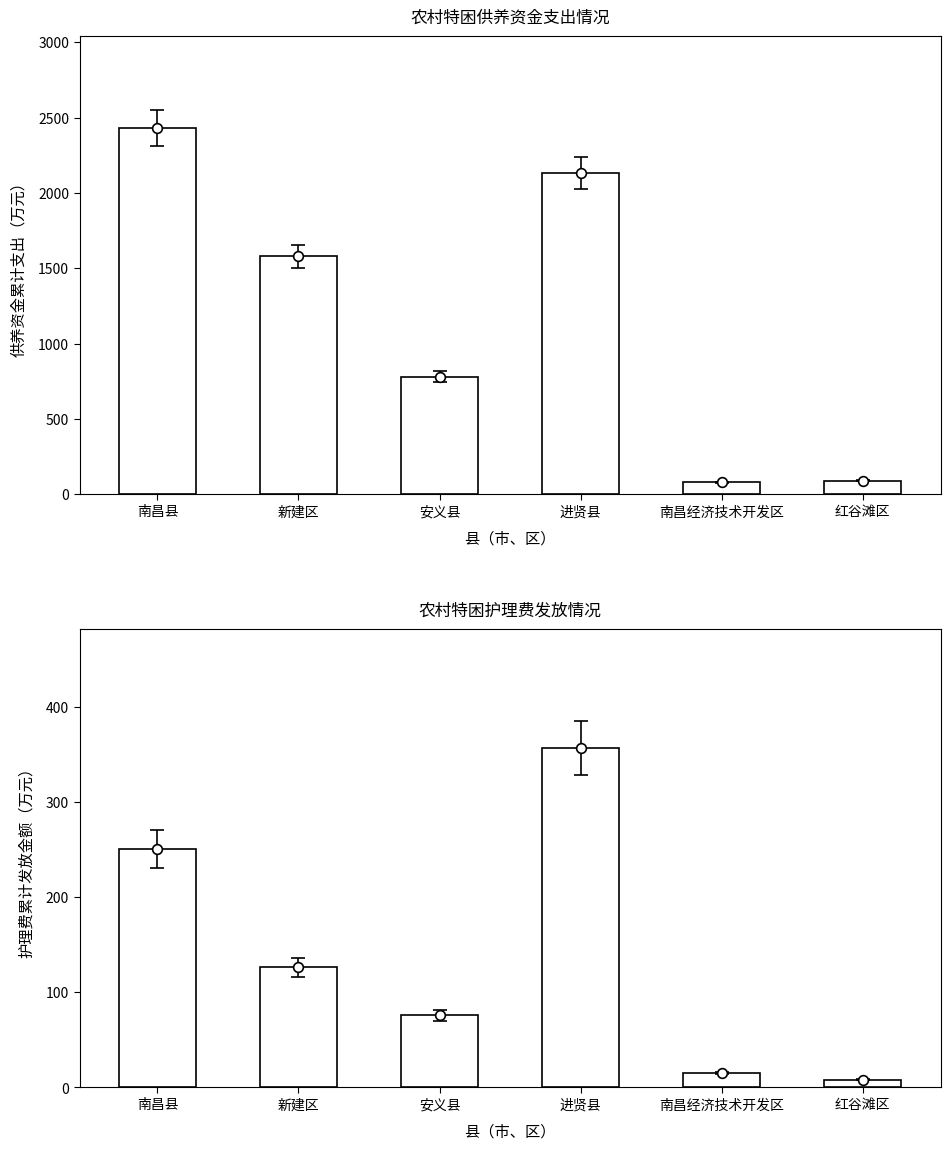

How many values in the 全年护理费累计发放金额 series exceed 126?

3